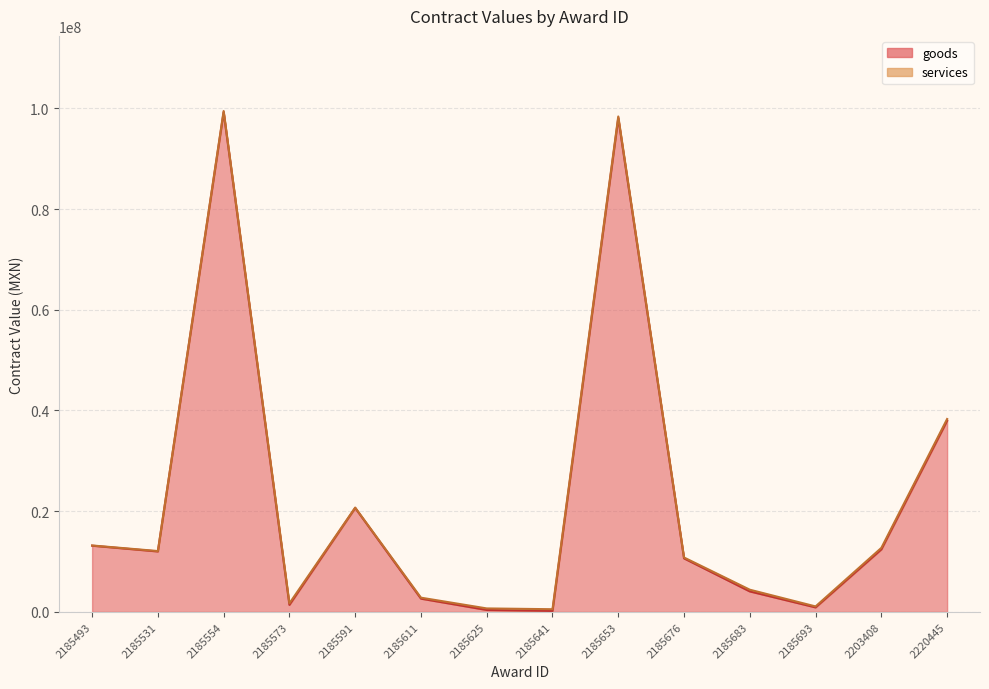

Which has a higher value, 2185653 or 2185611?

2185653